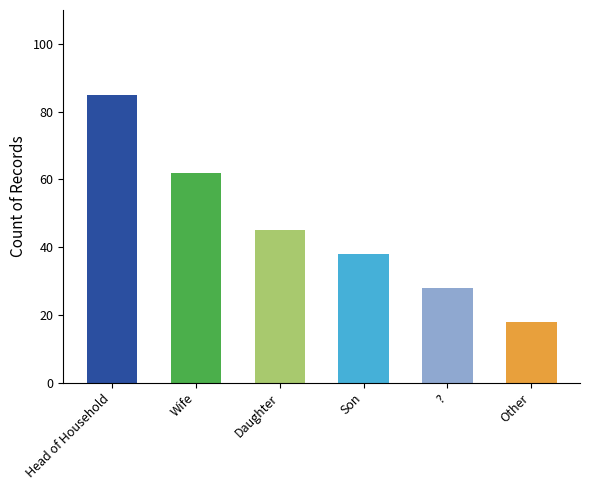

Count the number of data series in this chart.

1